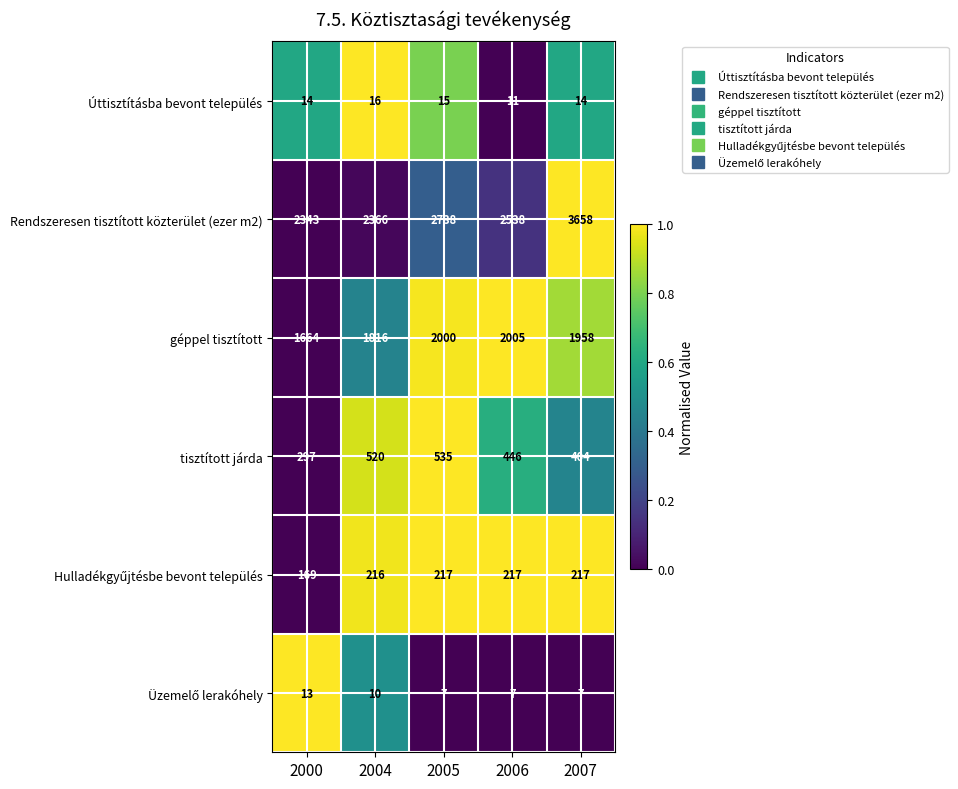

Which category has the highest value across all series?

2007